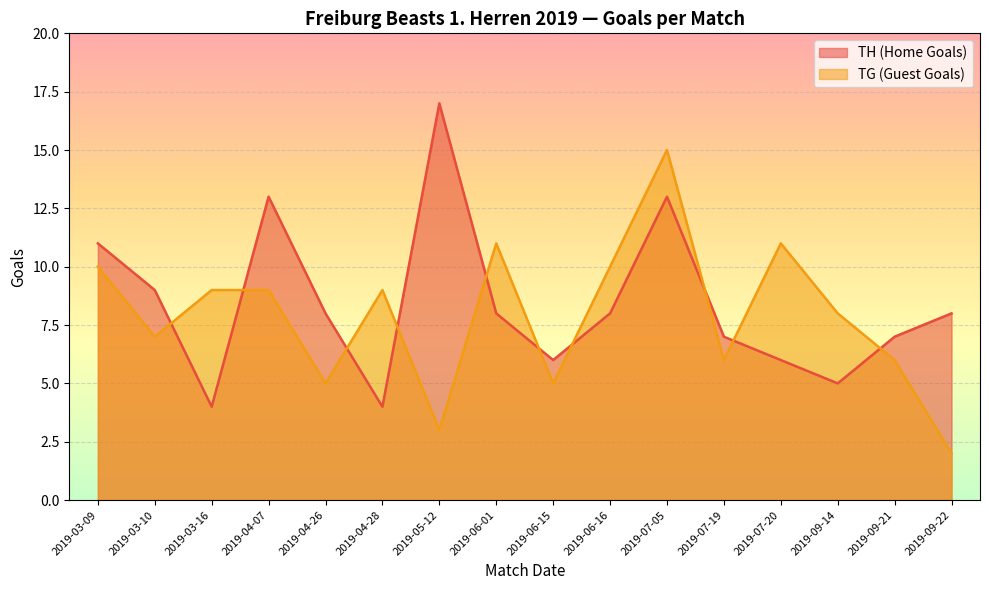

What is the difference between the highest and lowest values at 2019-05-12?

14